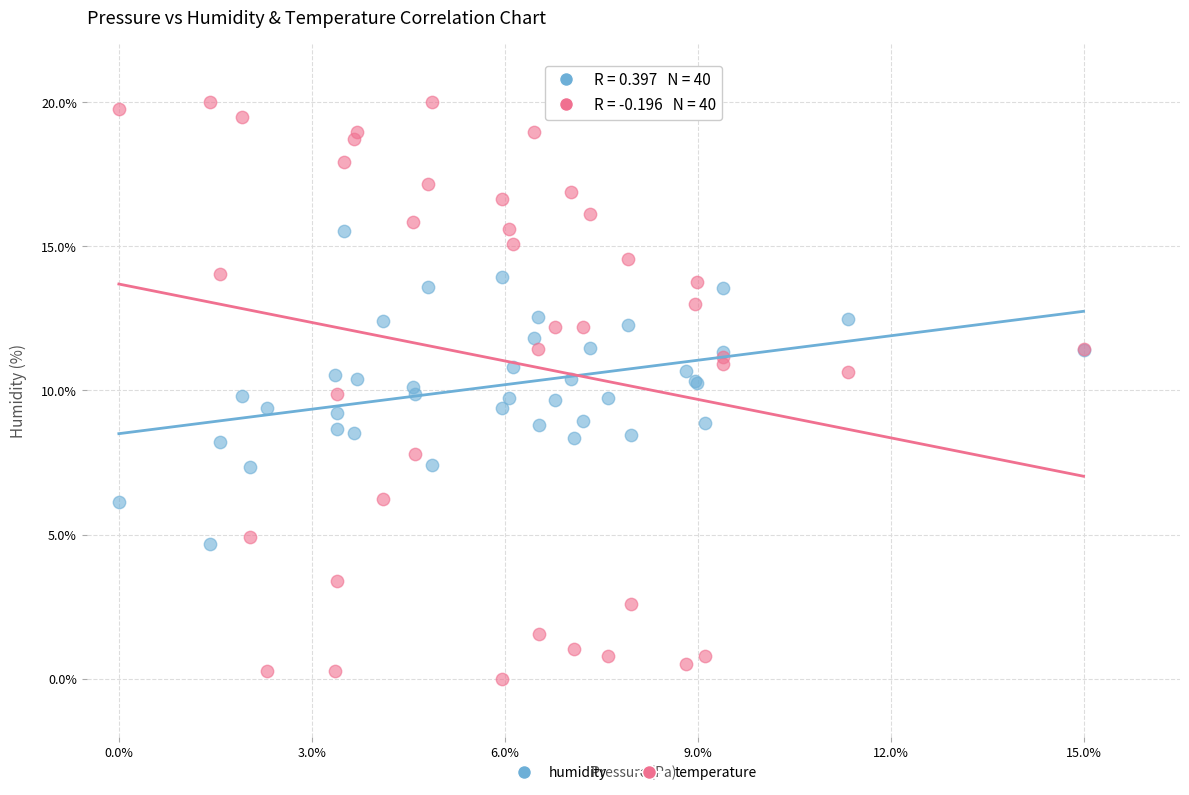

Which series contains the lowest Y value?

temperature